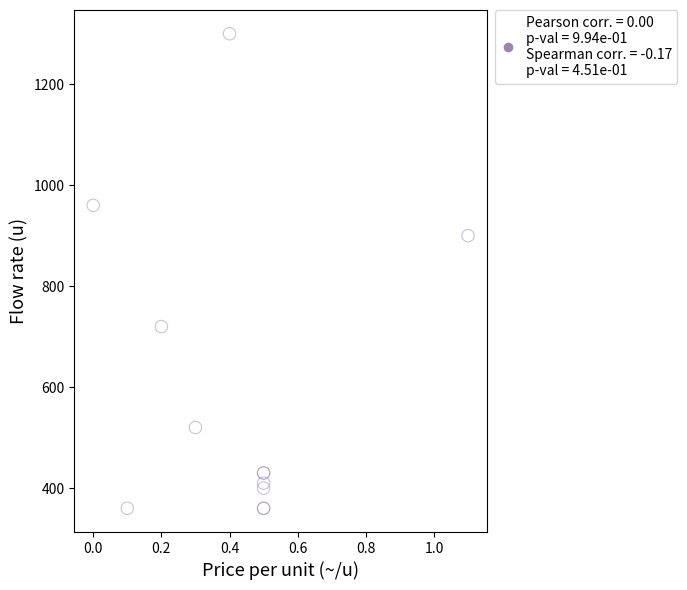

What Y value in the scatter plot is closest to 830?

900